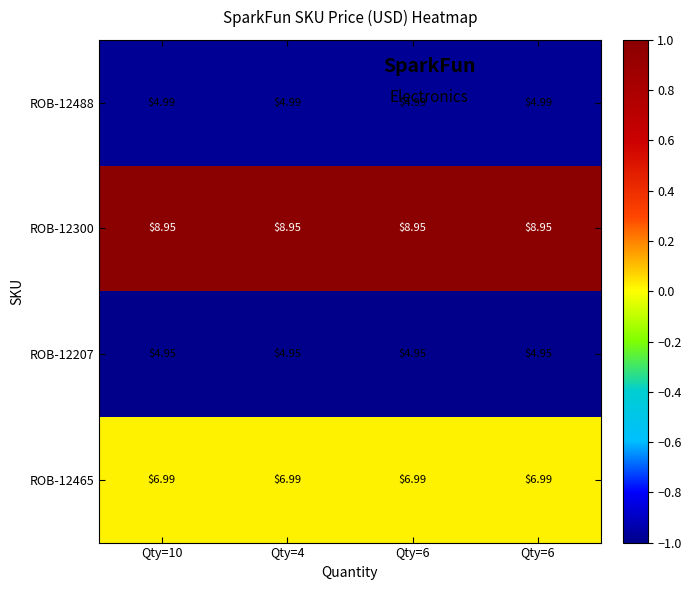

At which category does the chart reach its minimum across all series?

Qty=10